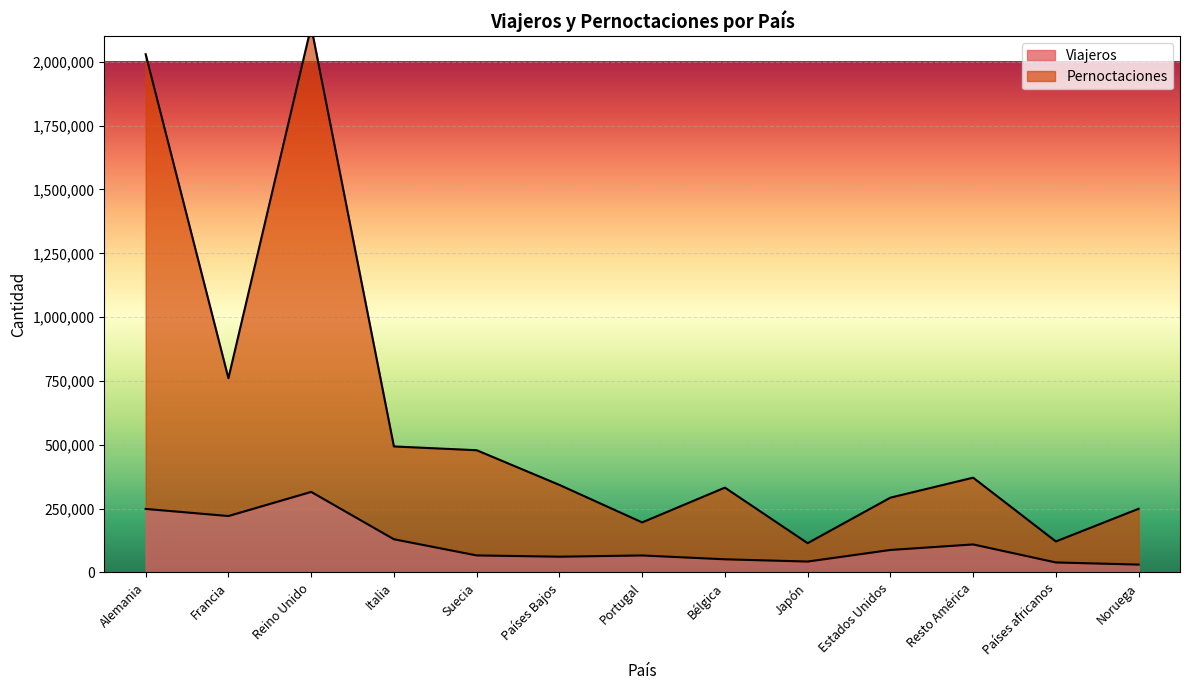

What position from the right is Noruega?

1